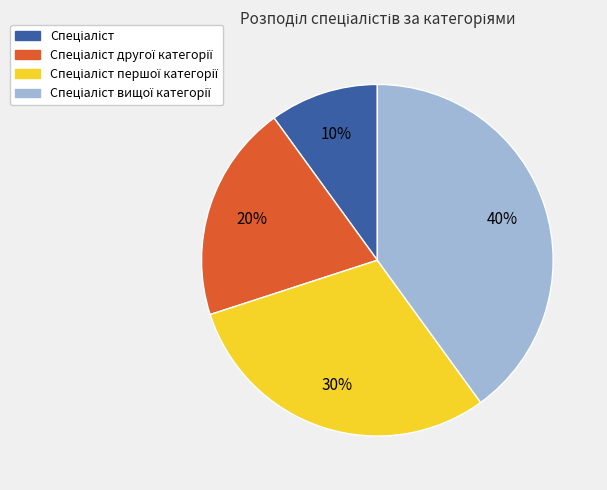

To the nearest percent, what is the average slice percentage?

25%